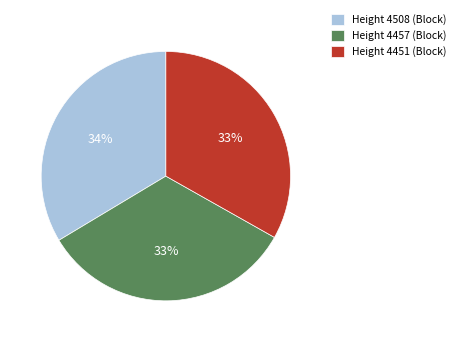

What percentage is the Height 4457 (Block) slice, to the nearest percent?

33%